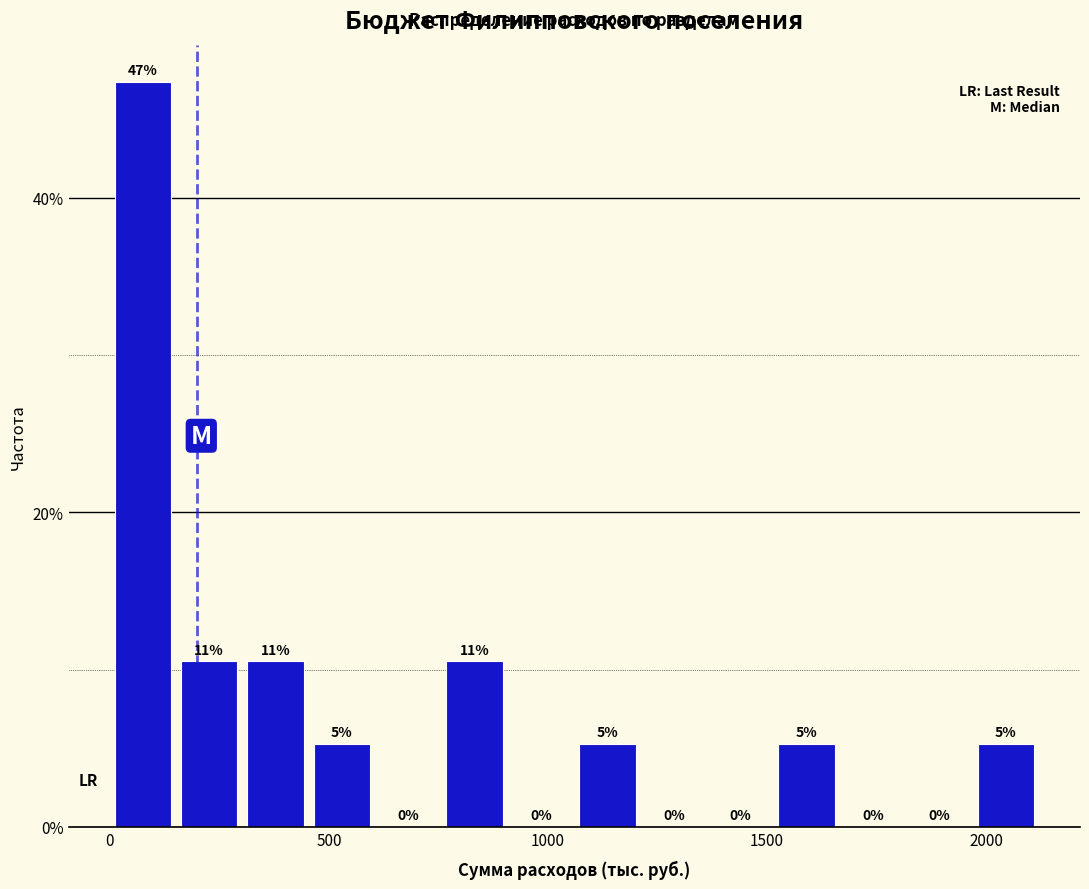

Around what value on the x-axis is the tallest bar? Give the approximate position of its centre, as read against the axis.

50